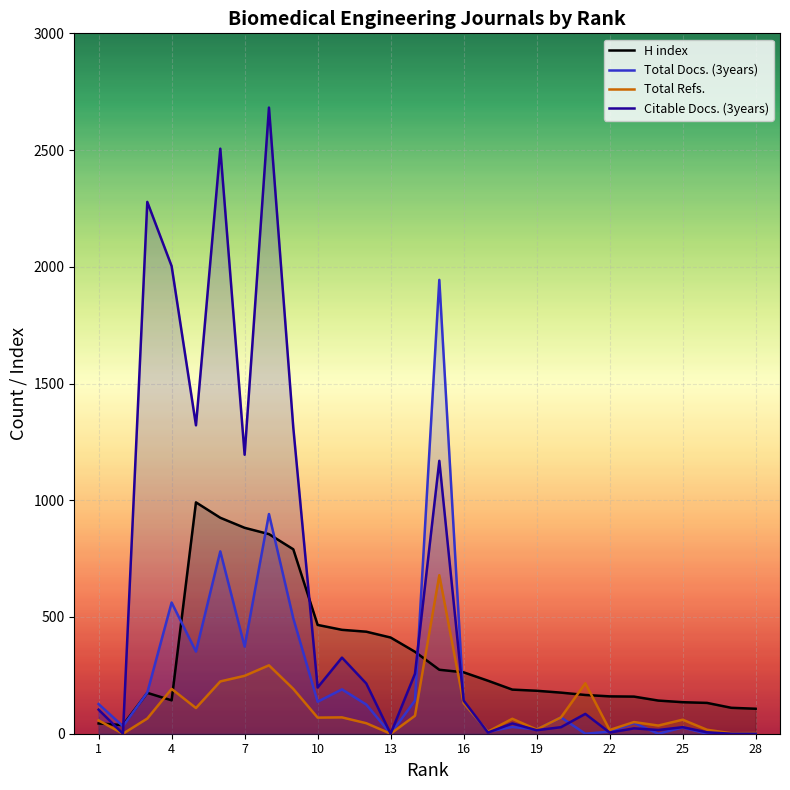

How many lines are shown in the chart?

4